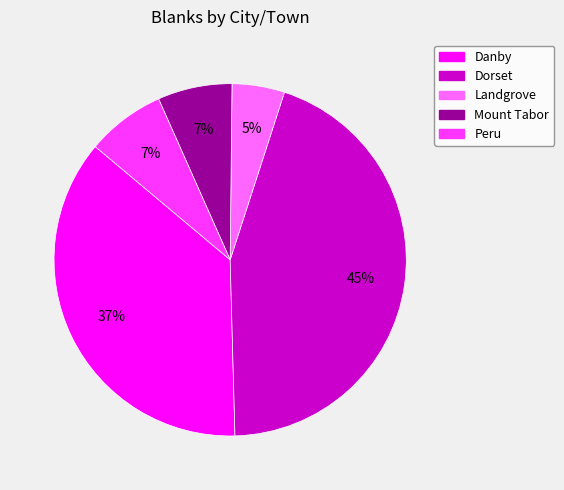

Between Dorset and Landgrove, which is larger?

Dorset